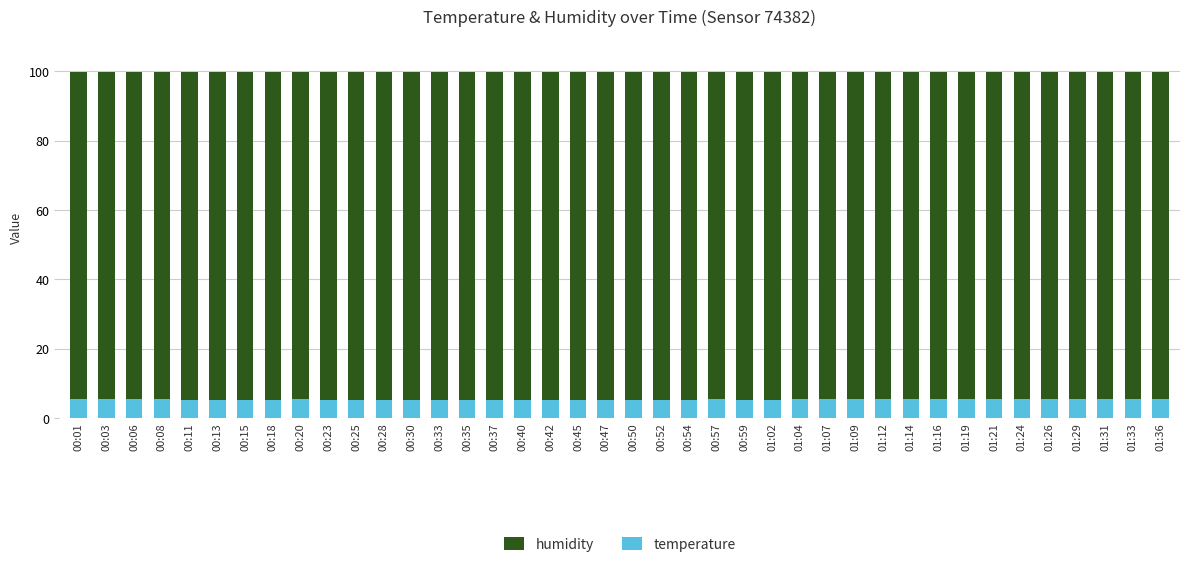

Which category has the lowest value in the temperature series?

00:30